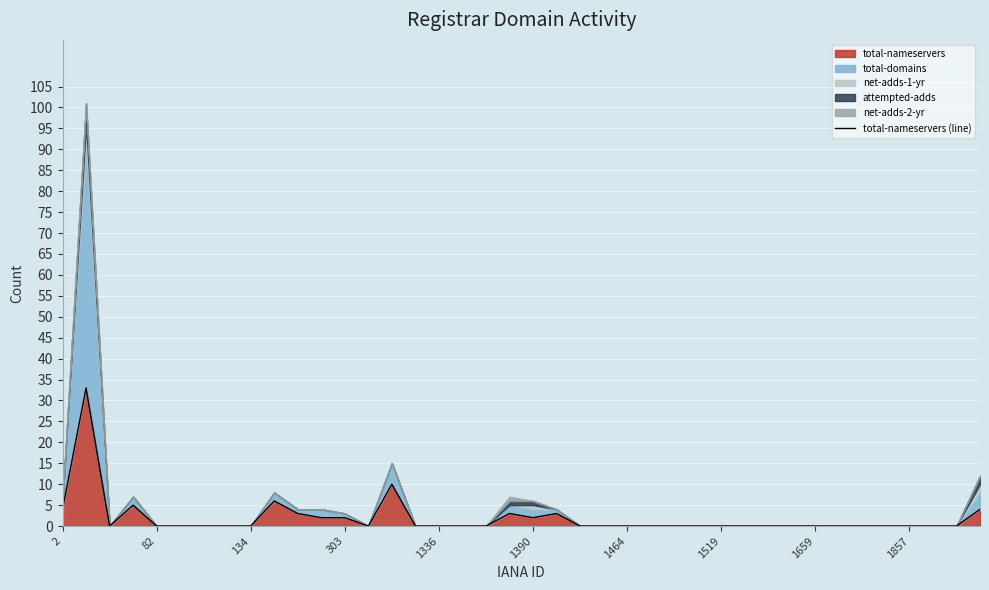

Is it true that total-nameservers equals 0 at 82?

True